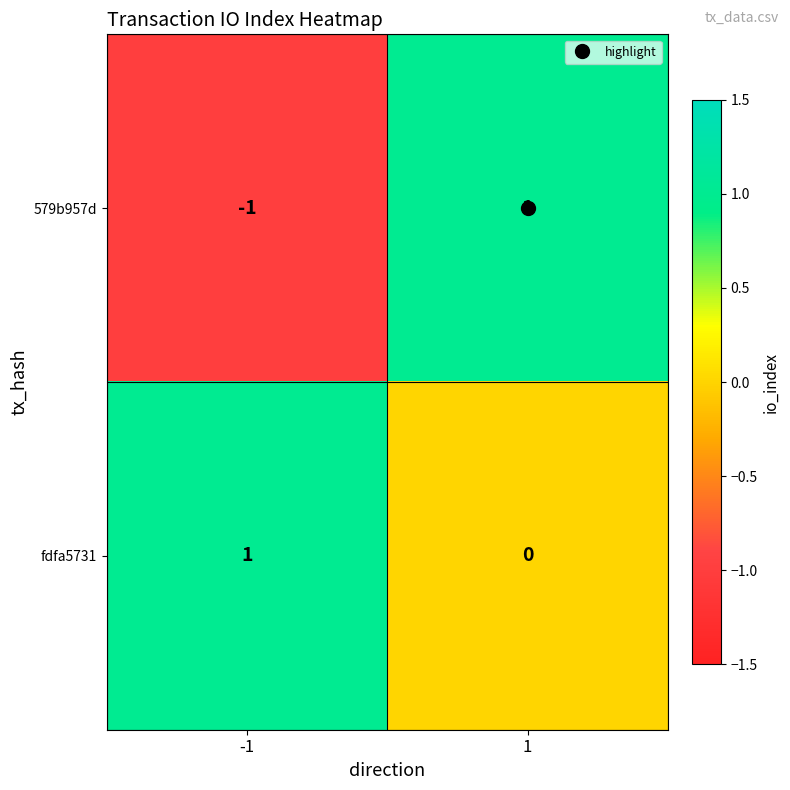

List the series in order of their overall mean, lowest first.

579b957d, fdfa5731